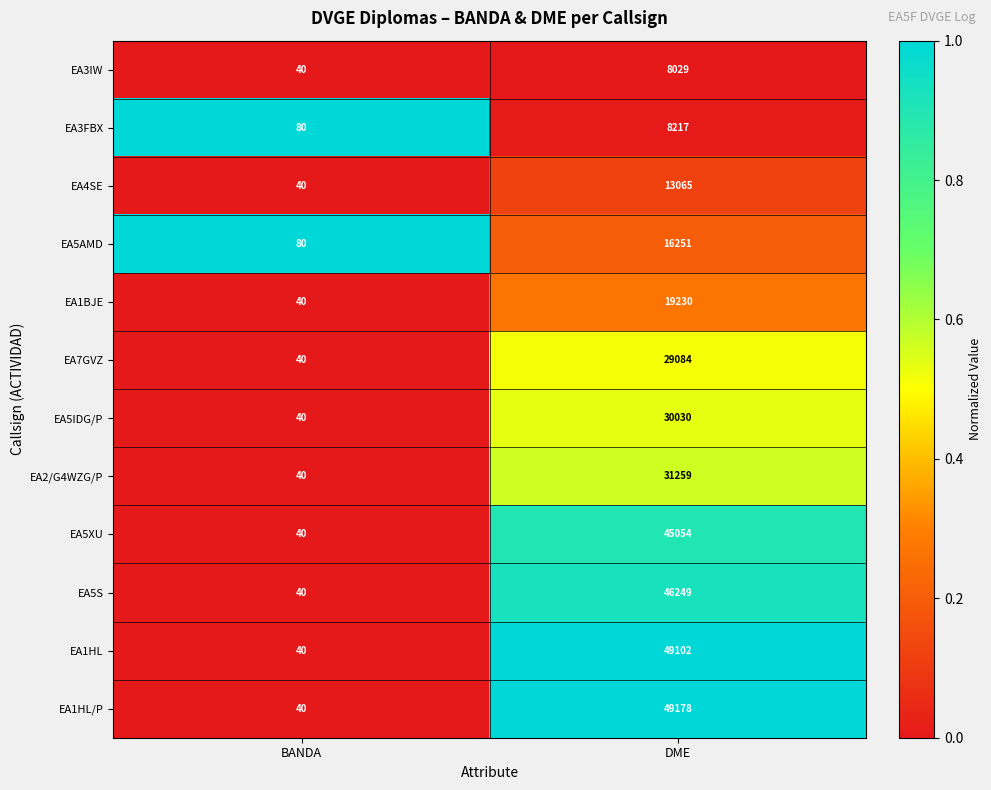

At which category is the sum across all series the highest?

DME